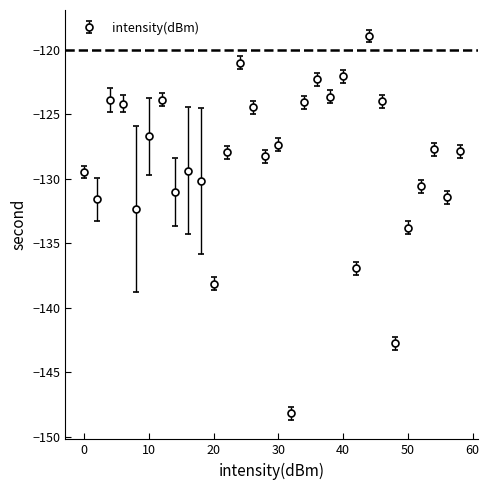

What is the greatest value displayed?

-118.9